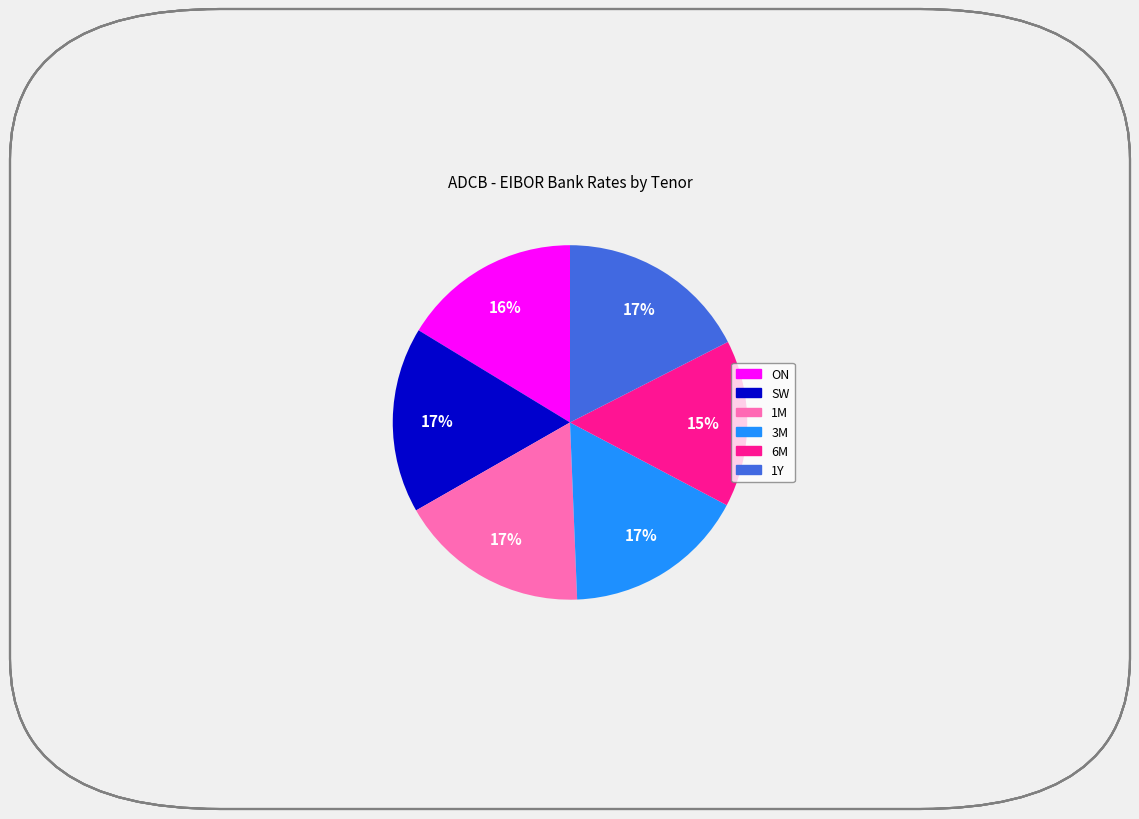

To the nearest percent, what percentage of the pie is 6M?

15%